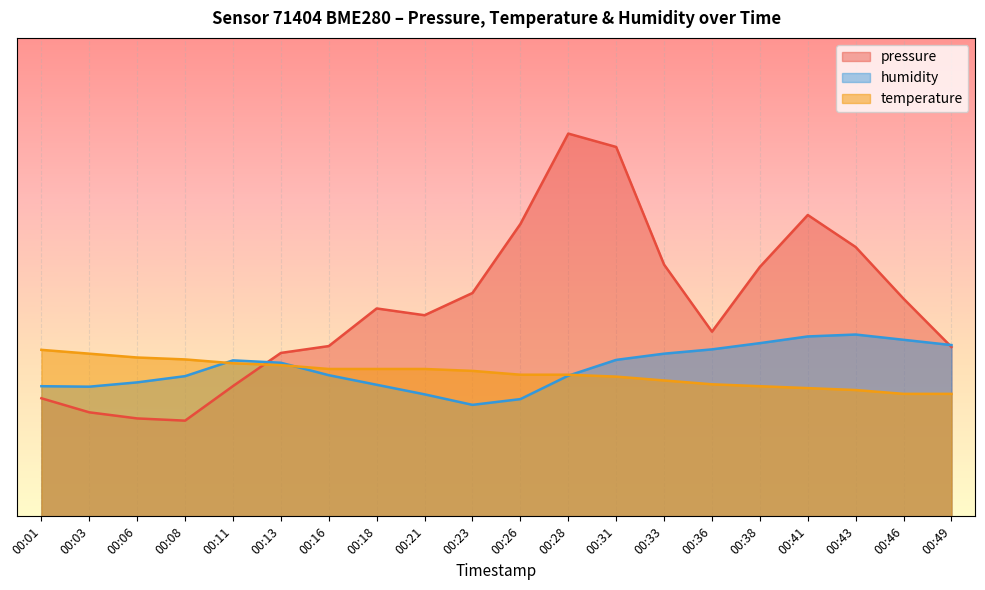

What is the value of the humidity point at the 9th from the left?

25.5